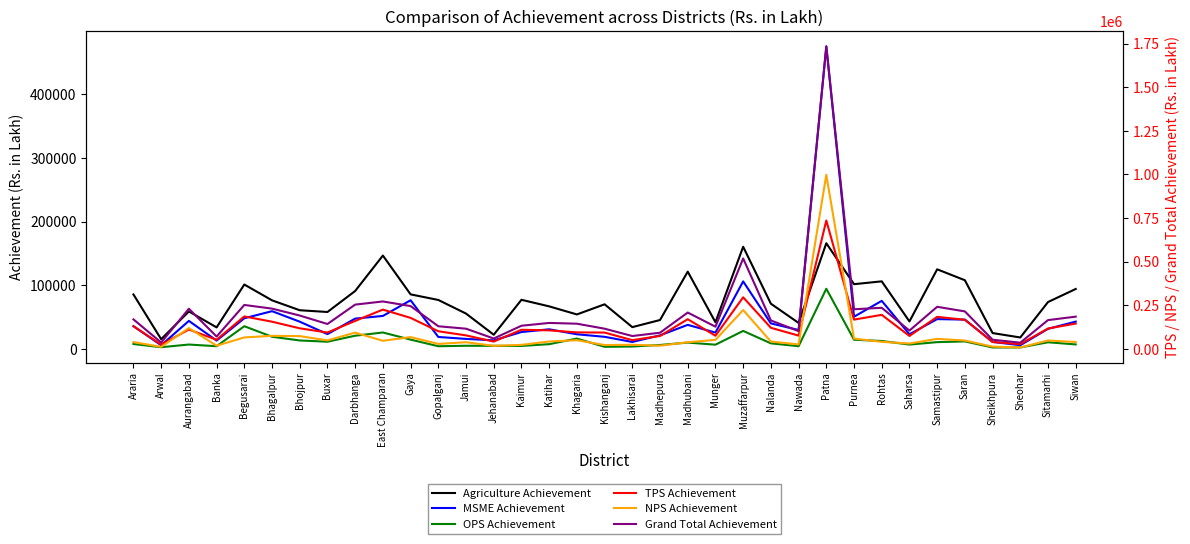

True or false: TPS Achievement has a value of 295868 at Muzaffarpur.

True